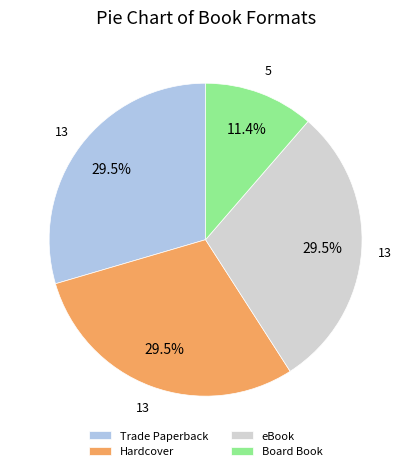

Approximately how many times larger is the value at Trade Paperback compared to Board Book?

2.6